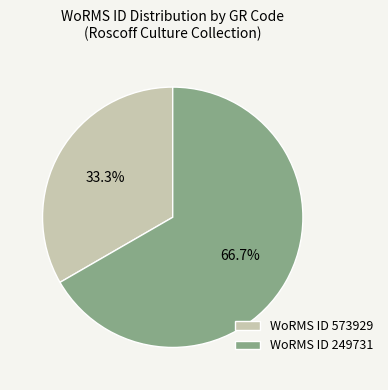

Do WoRMS ID 573929 and WoRMS ID 249731 together represent more than half of the pie?

Yes